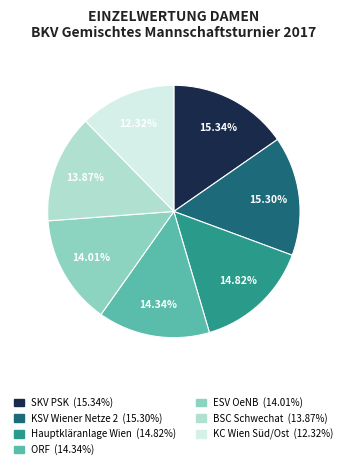

To the nearest percent, what percentage of the pie is KSV Wiener Netze 2?

15%